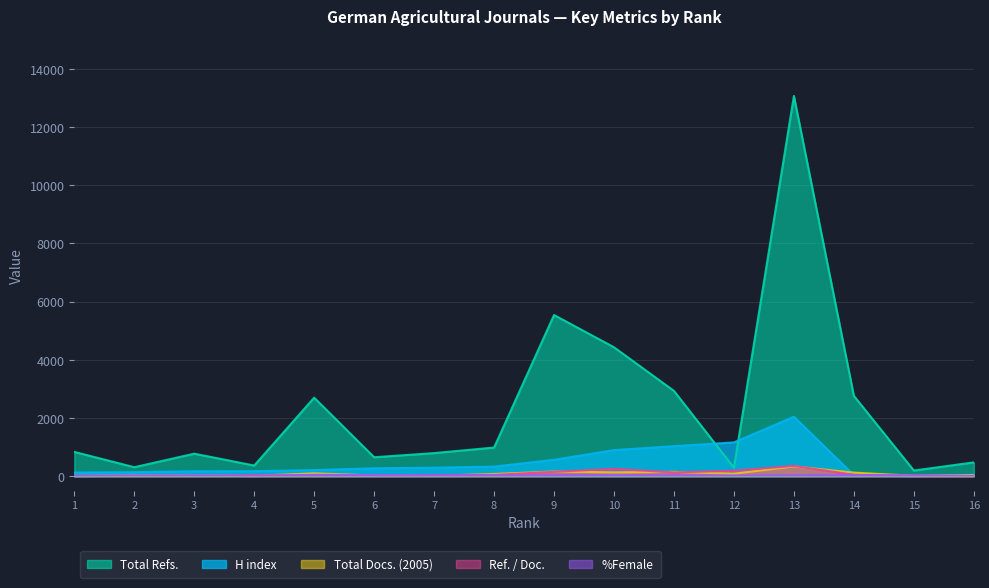

True or false: Total Docs. (2005) and H index intersect in this chart.

True